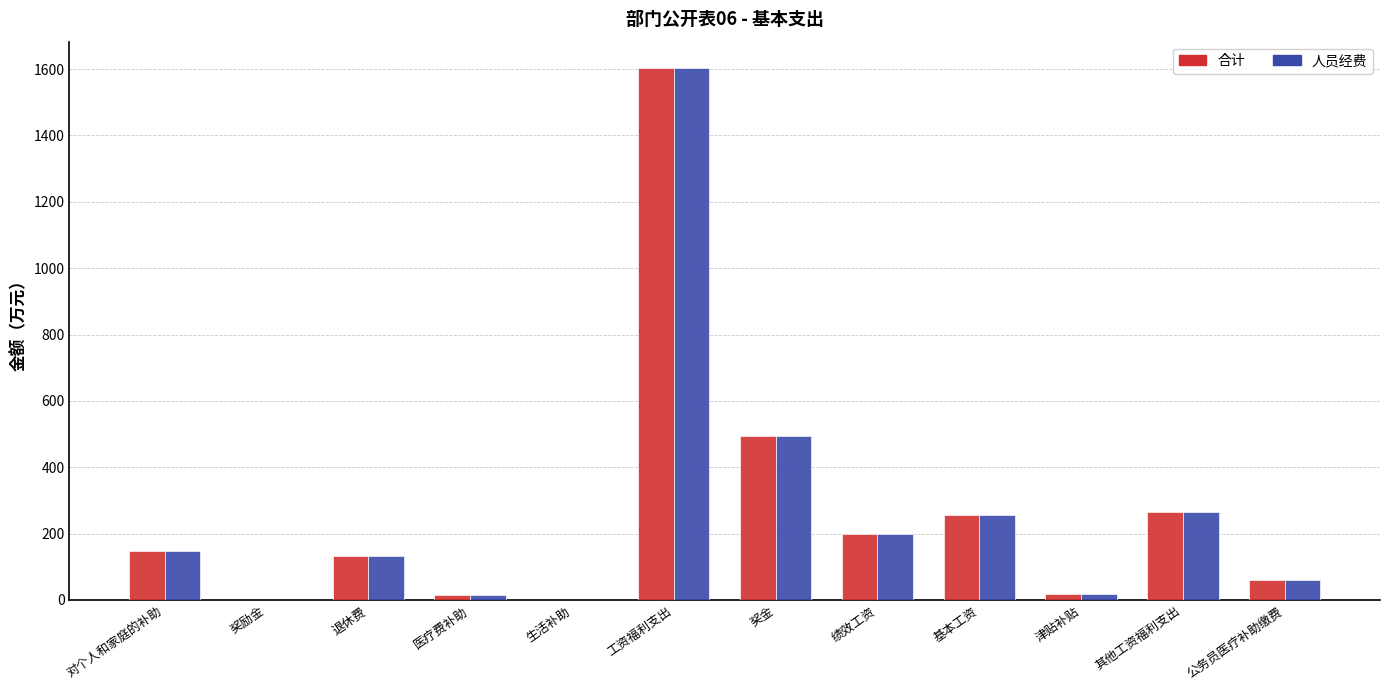

What is the greatest value displayed?

1602.6